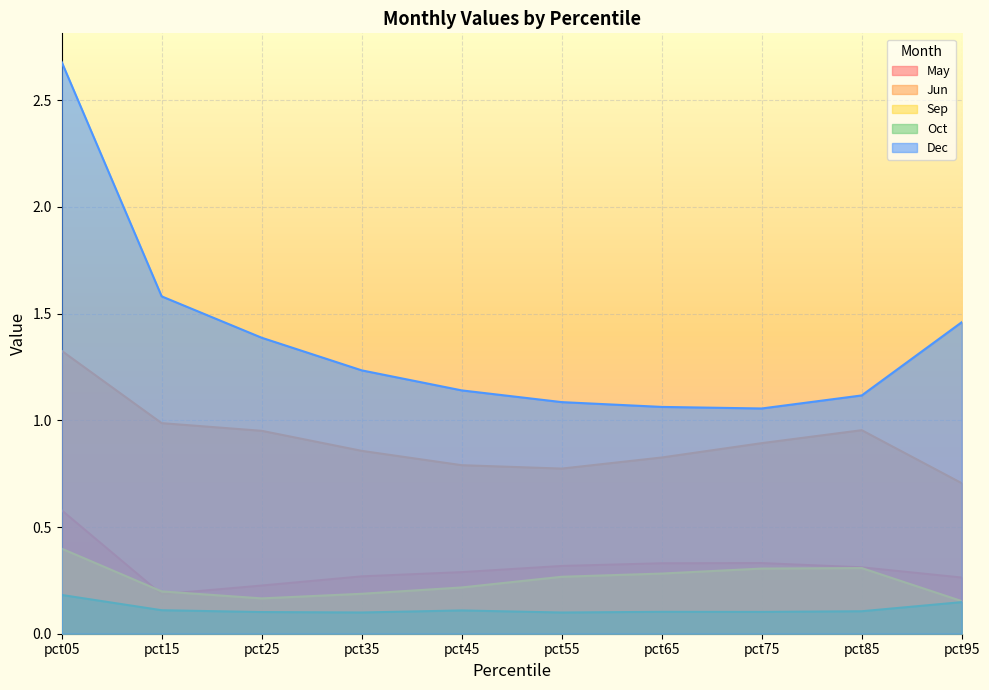

Which category has the highest value in the Dec series?

pct05